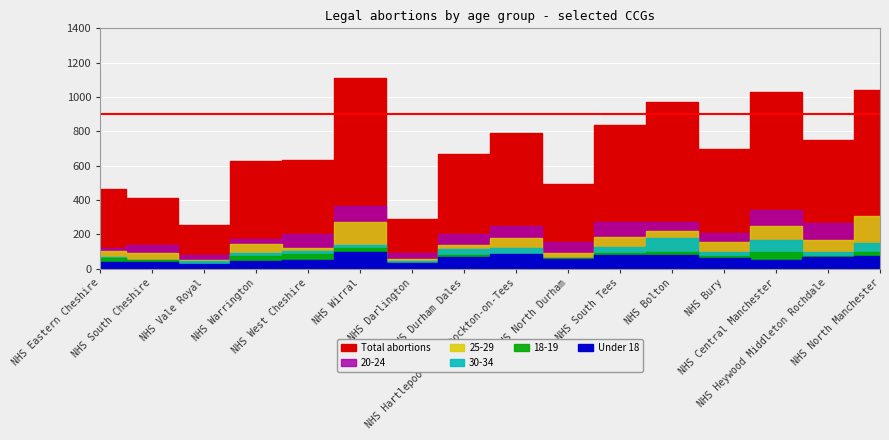

What are all the series names shown in the legend?

Total abortions, Under 18, 18-19, 20-24, 25-29, 30-34